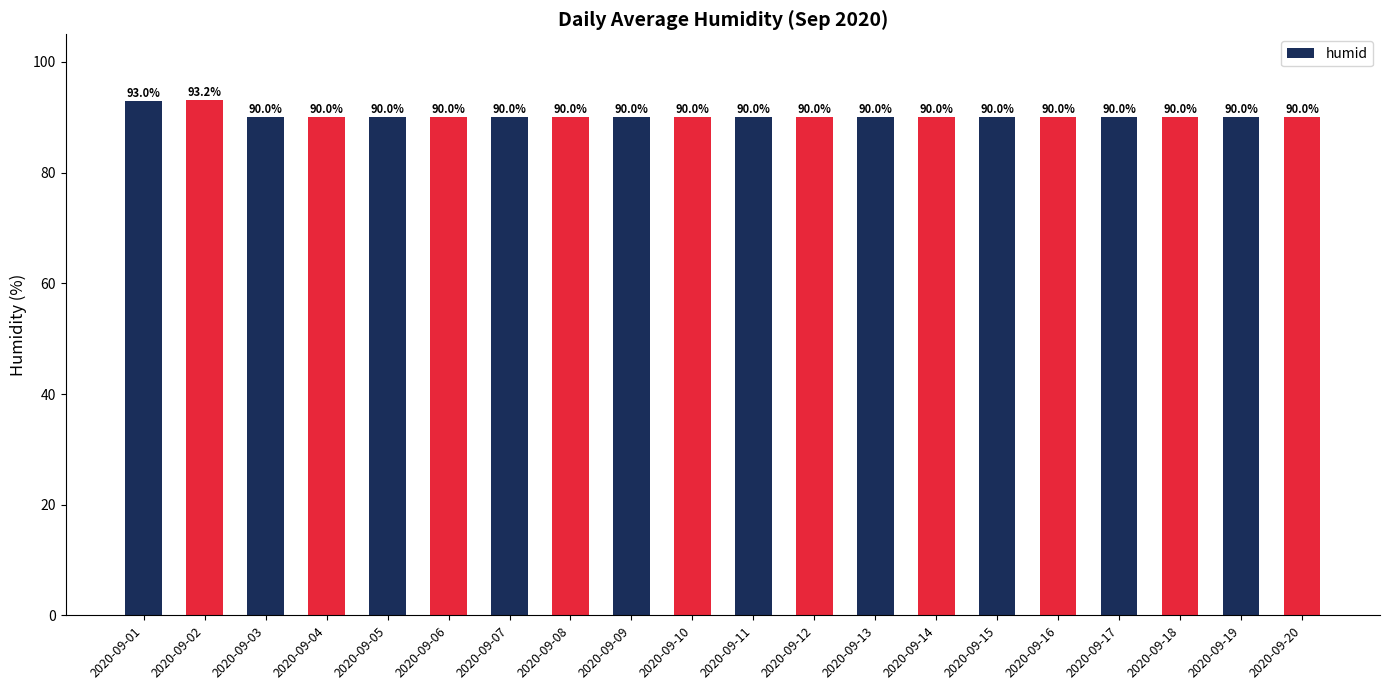

What is the change in value from 2020-09-01 to 2020-09-13?

-3.0